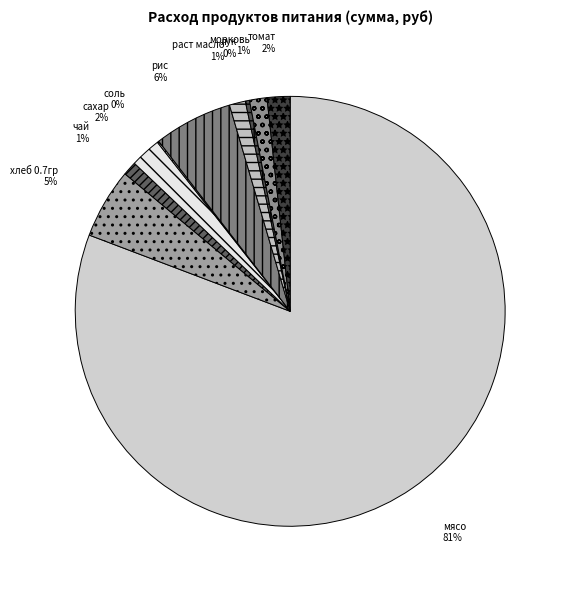

To the nearest percent, what is the average slice percentage?

10%